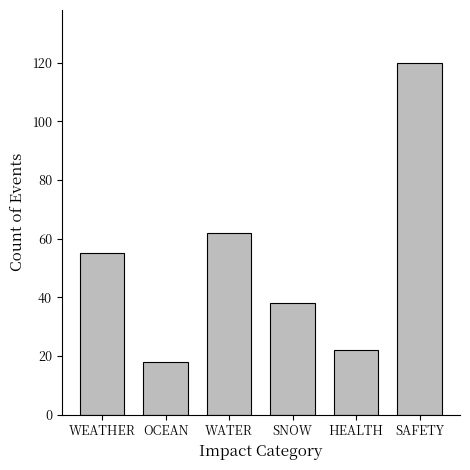

What is the change in value from SNOW to HEALTH?

-16